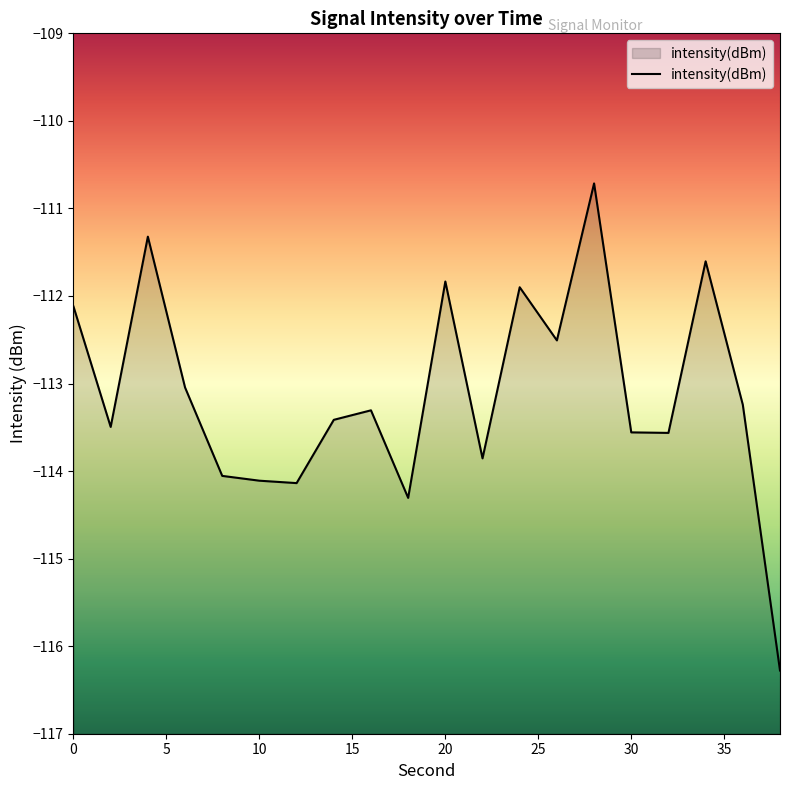

Is it true that the value at 12 is -57.2?

False